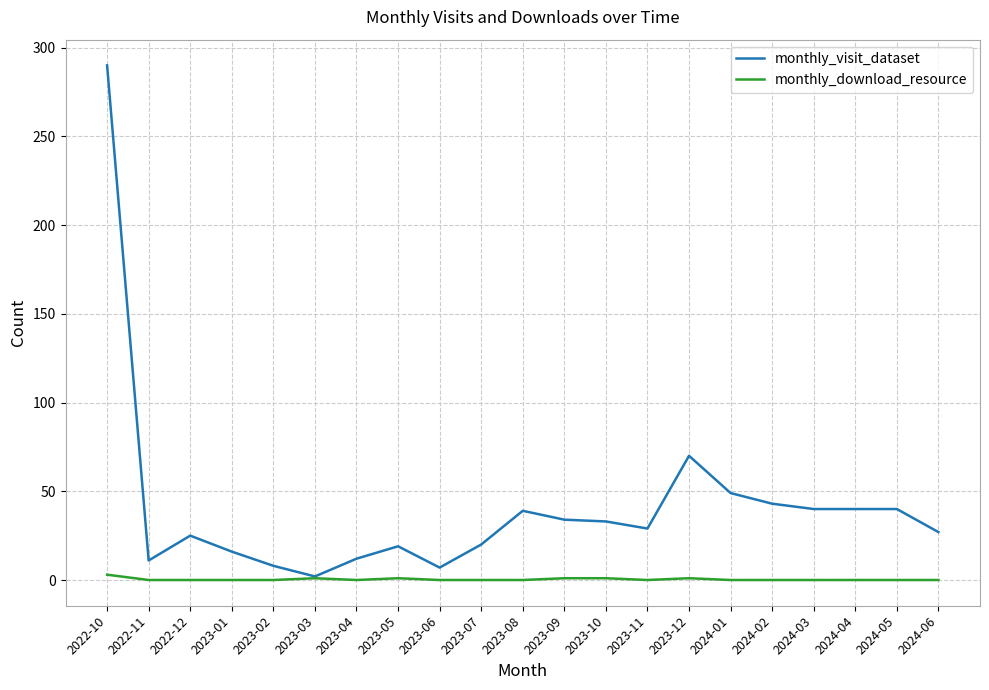

Between 2023-05 and 2024-01, which series saw the biggest shift?

monthly_visit_dataset